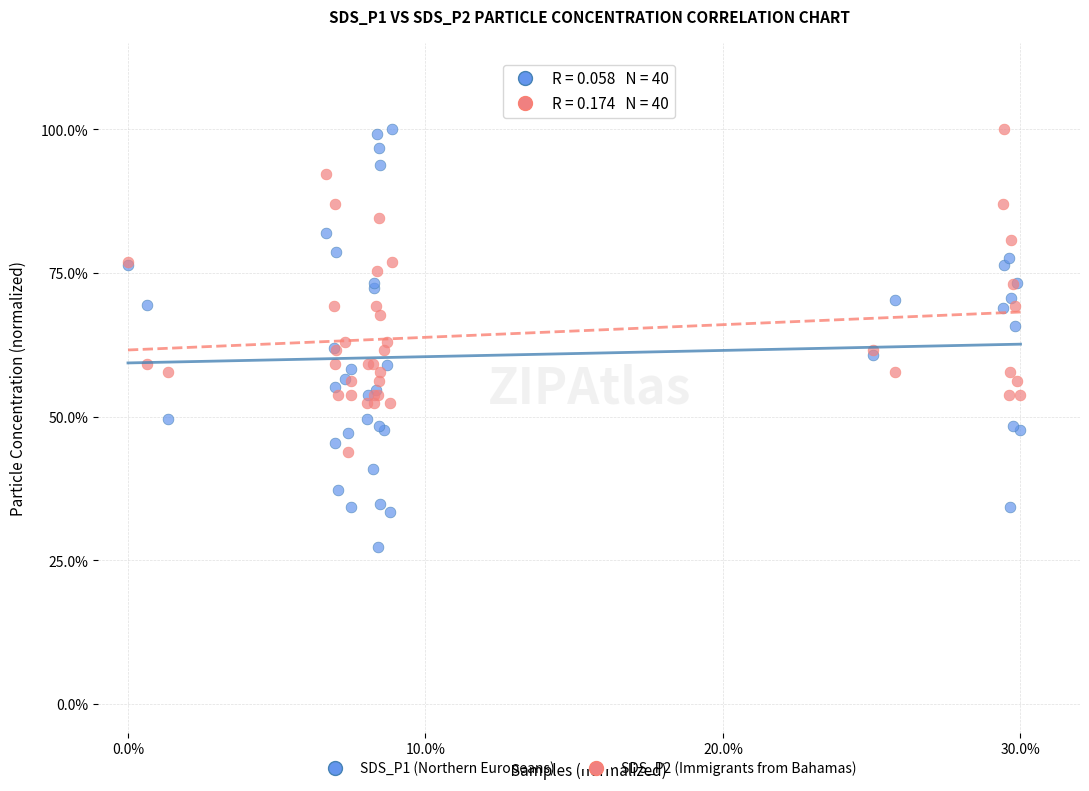

What is the X range (max minus min) for the scatter plot?

30.0